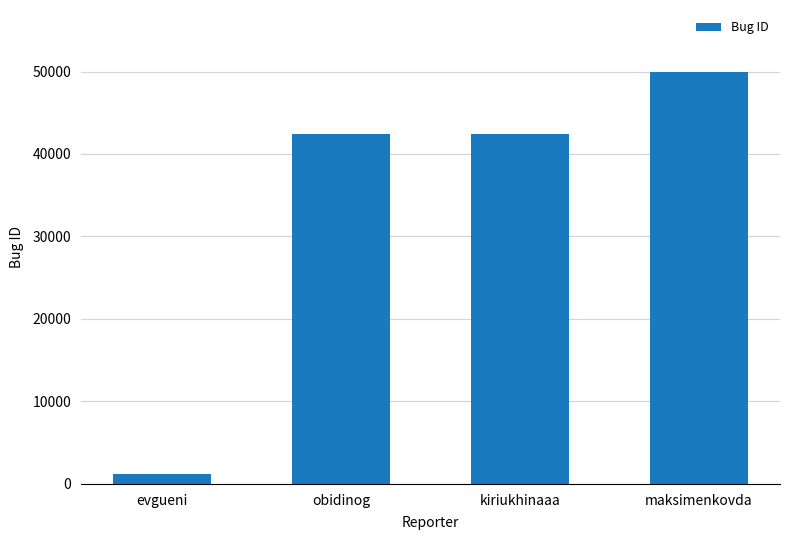

At which category does the chart reach its peak across all series?

maksimenkovda